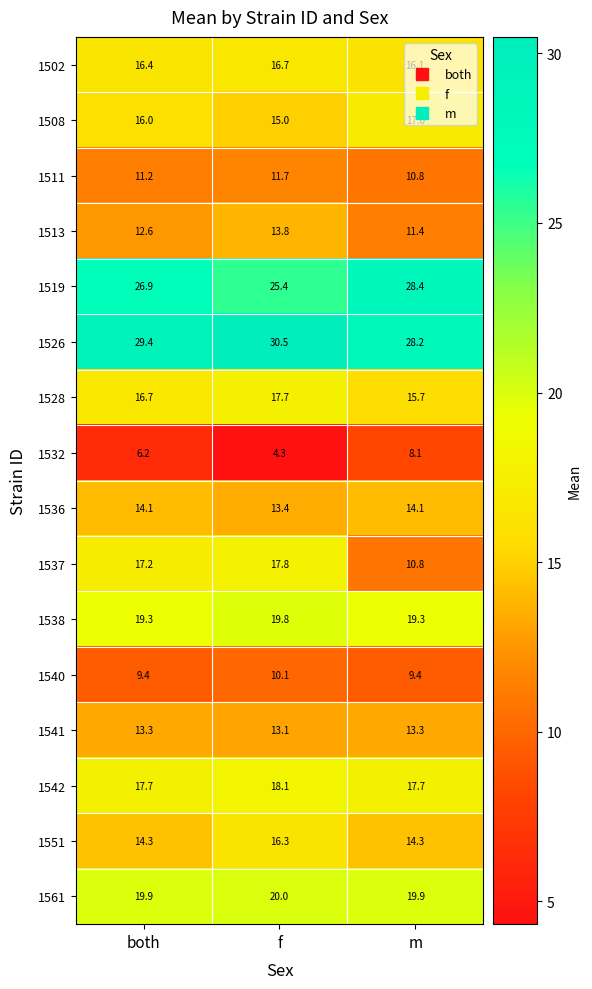

What is the sum of the 1502 values at both and m?

32.5